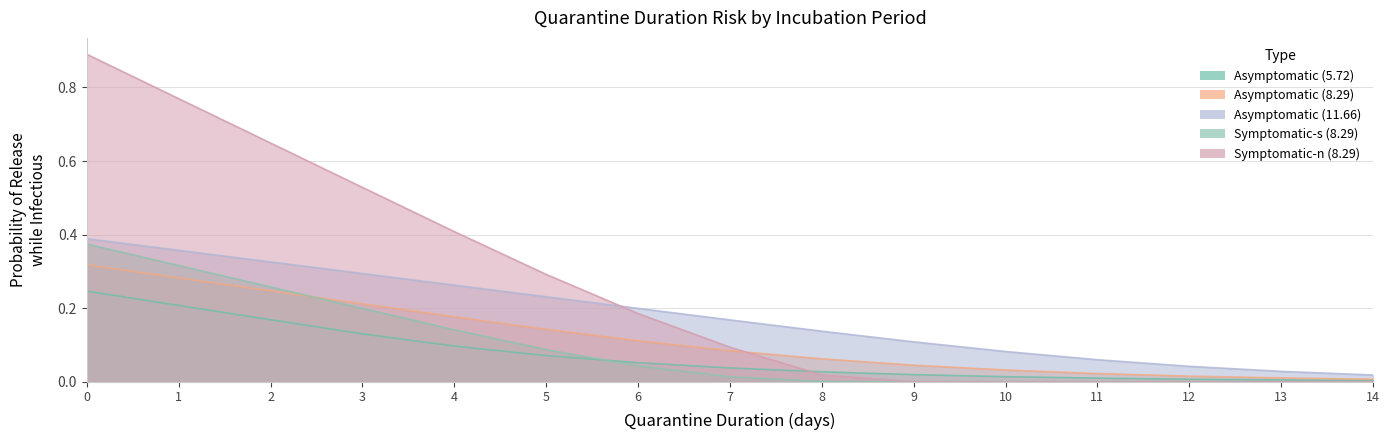

Which series has the widest spread of values?

Symptomatic-n (8.29)